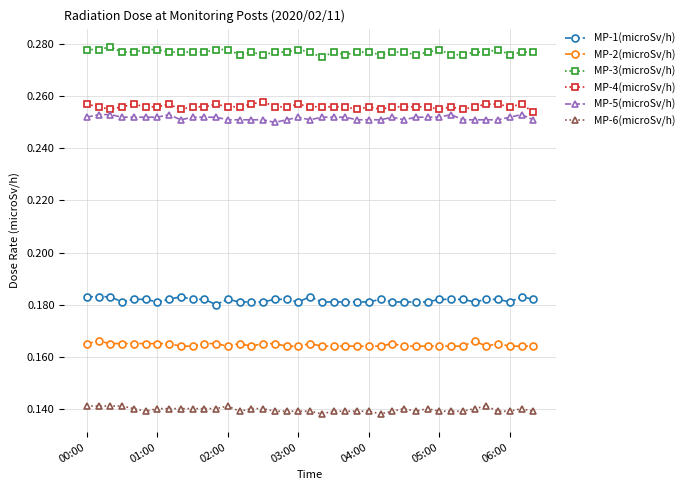

True or false: MP-2(microSv/h) has more than 0 interior local peaks.

True